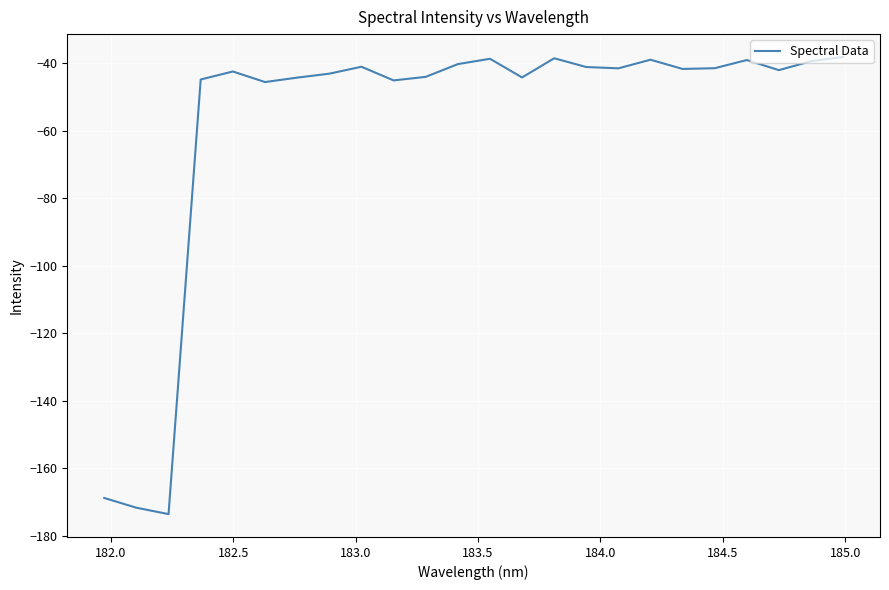

What is the maximum value shown in the chart?

-38.1